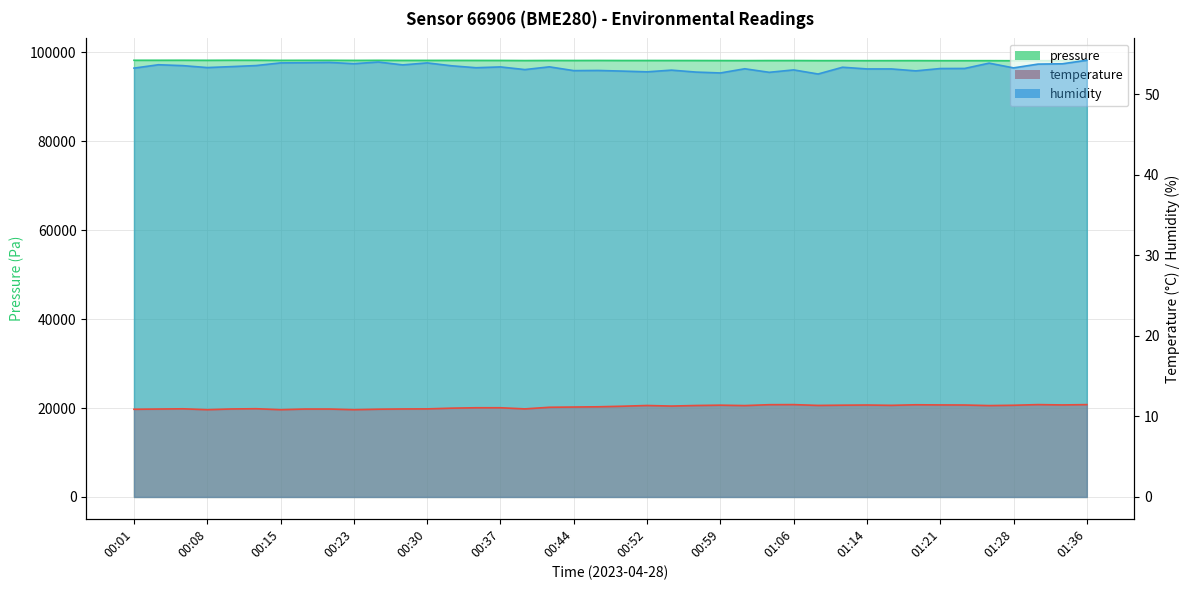

Where does the humidity series first go above 53?

00:01